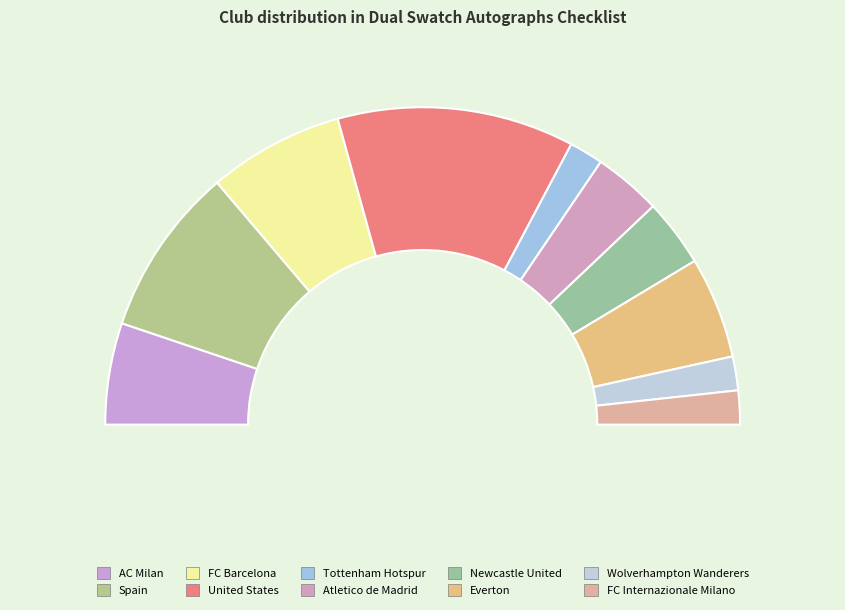

Does FC Barcelona account for over 50% of the chart?

No